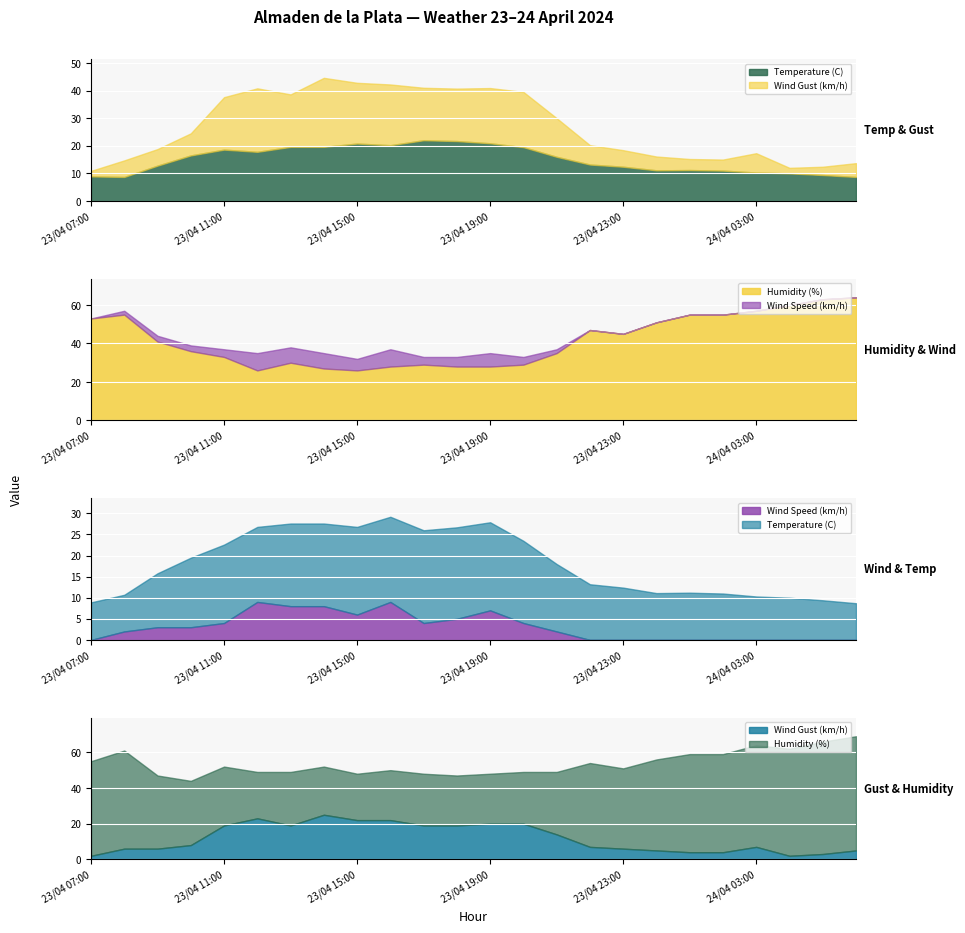

Which series has the largest total across all categories?

Humidity (%)